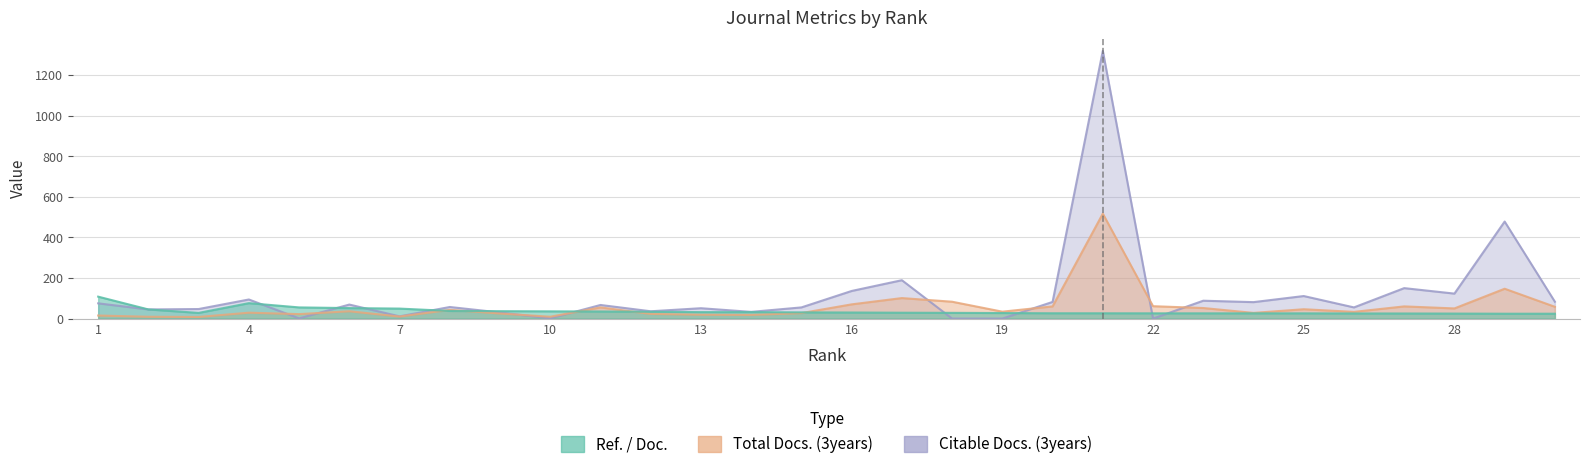

At how many categories does at least one series exceed 5?

30